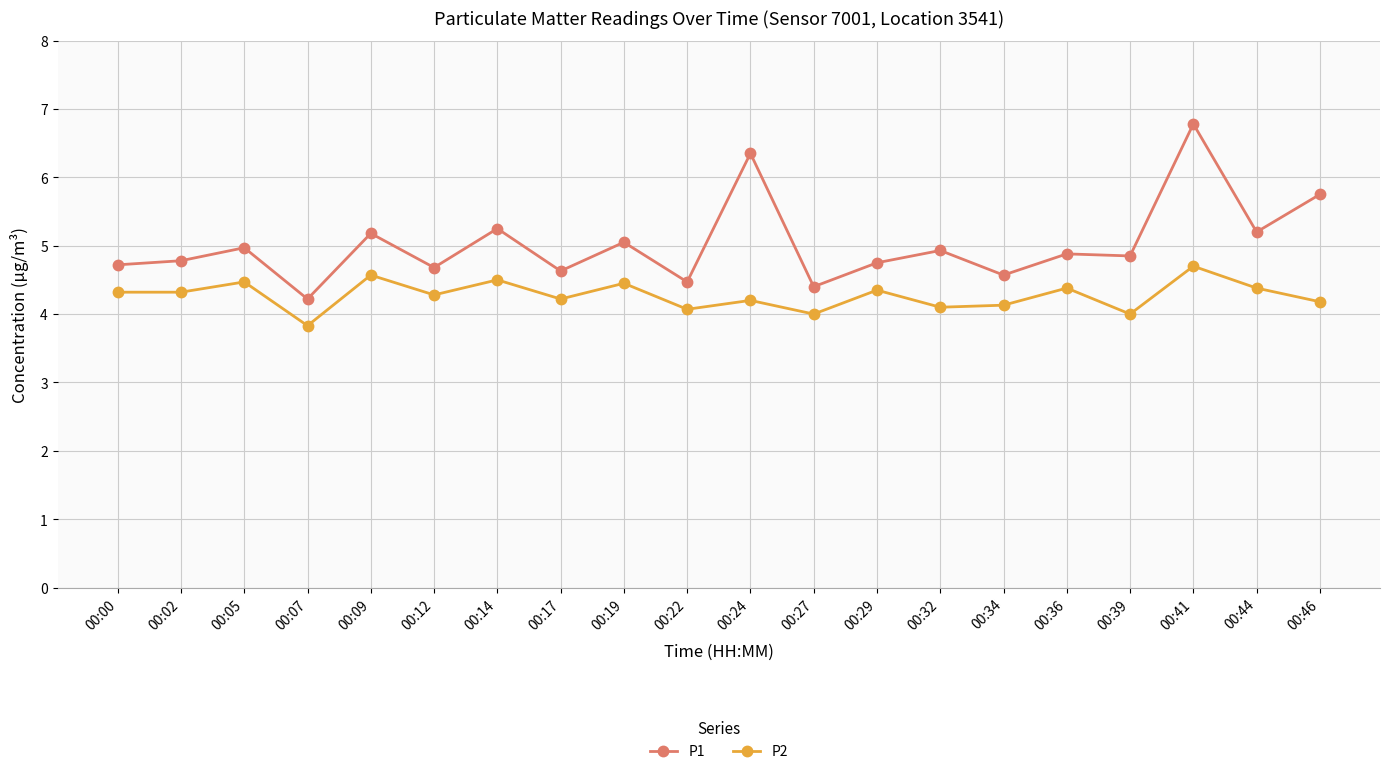

What is the total value across all series at 00:00?

9.0